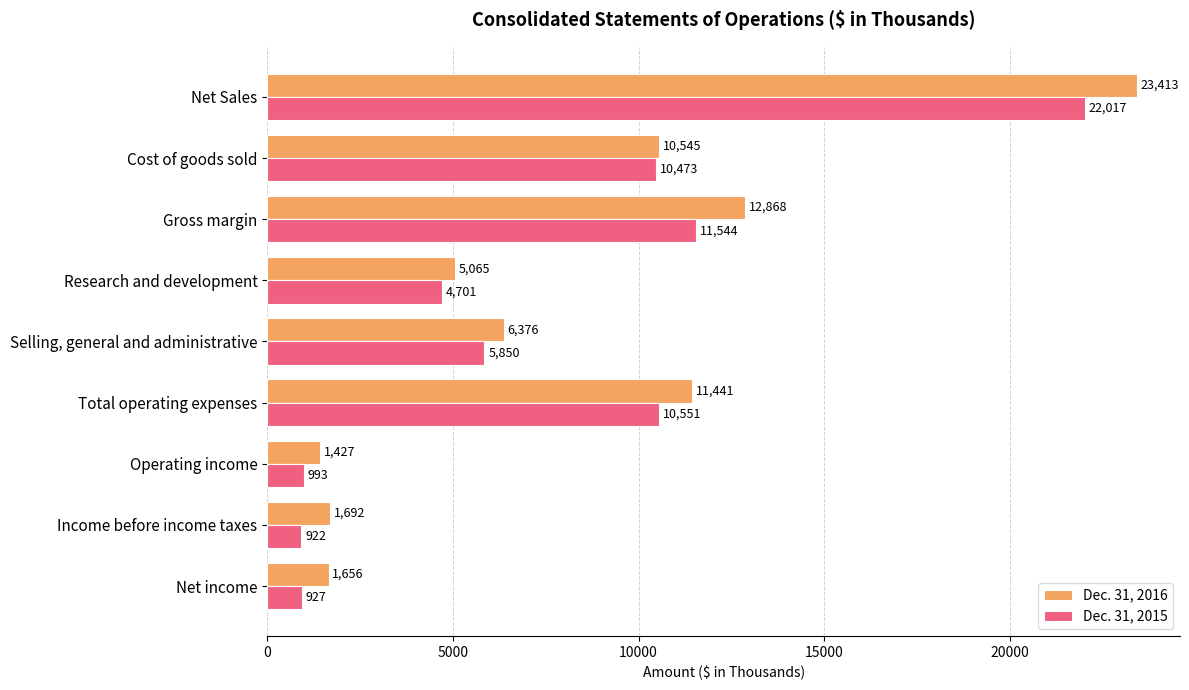

Which category has the highest value in the Dec. 31, 2016 series?

Net Sales